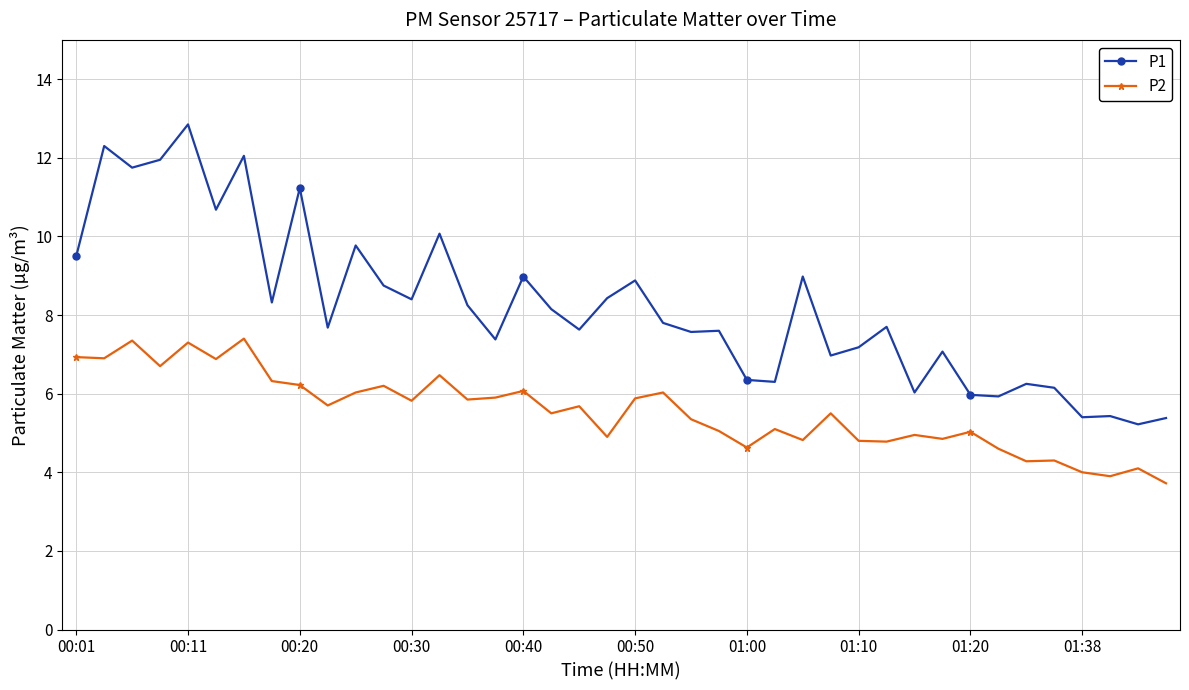

Does the chart display data point markers on the line(s)?

Yes